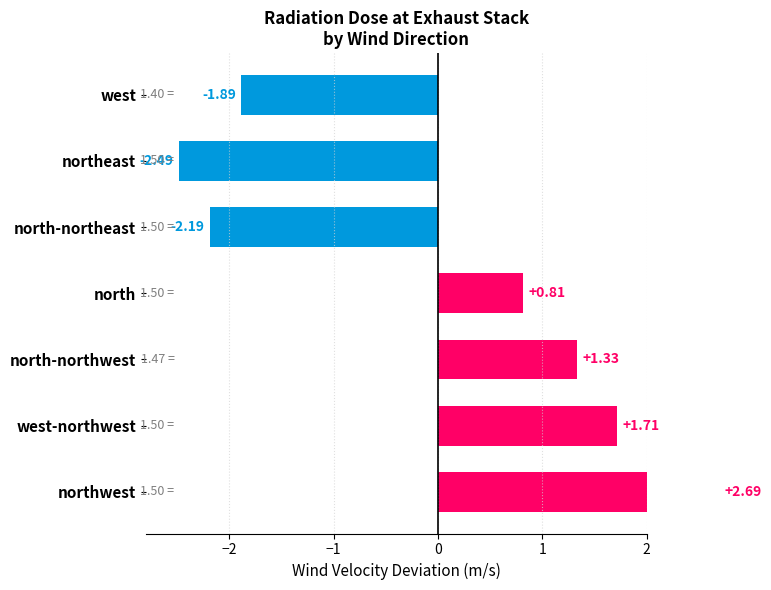

True or false: the data shows -1.1 at west.

False